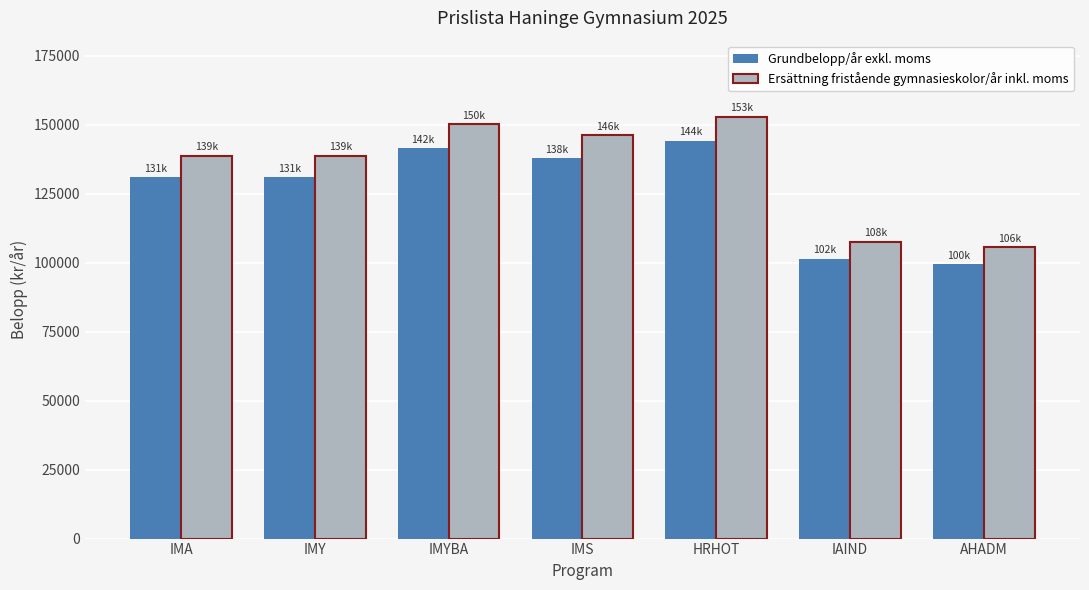

What is the spread (max minus min) of values at IAIND?

6090.6